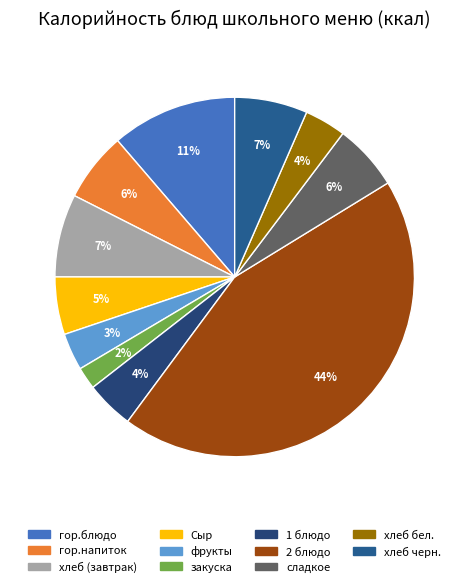

What is the ratio of the value at фрукты to the value at закуска?

1.7